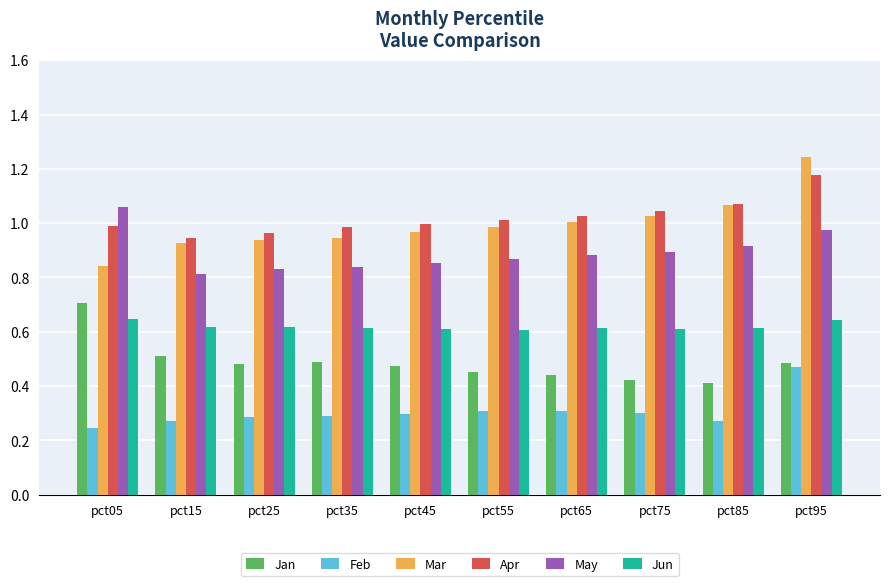

Between pct45 and pct95, which series saw the biggest shift?

Mar